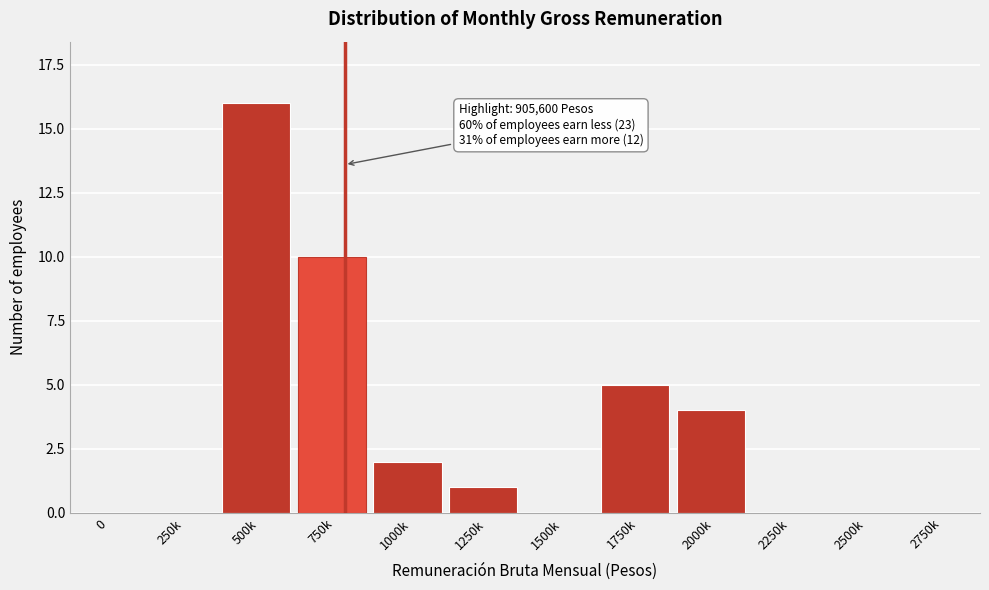

Reading right to left, extract all data points from this chart.

2750k=0	2500k=0	2250k=0	2000k=4	1750k=5	1500k=0	1250k=1	1000k=2	750k=10	500k=16	250k=0	0=0